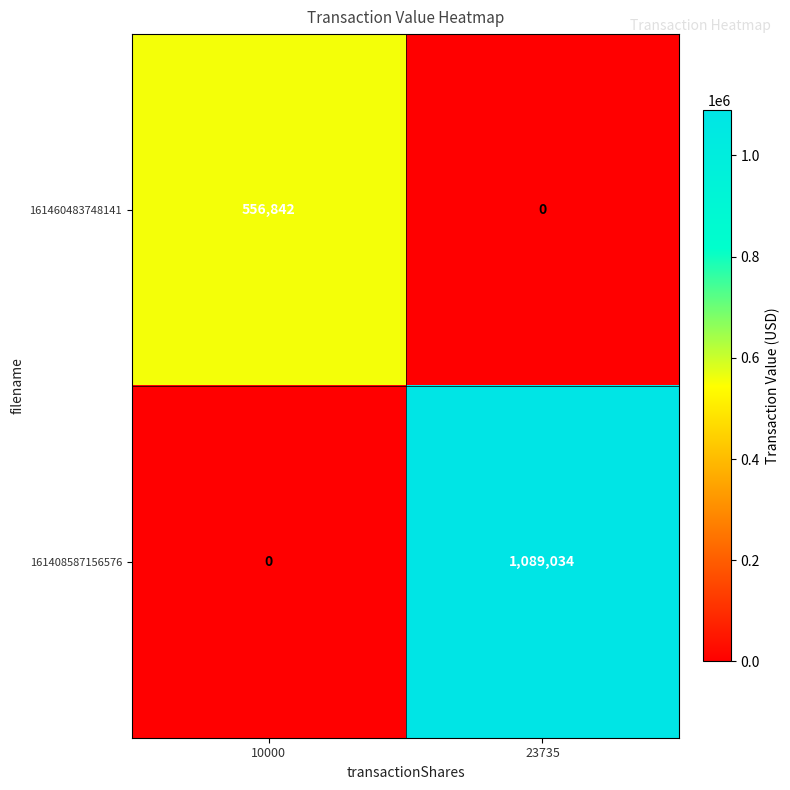

What is the difference between the highest and lowest values at 10000?

556842